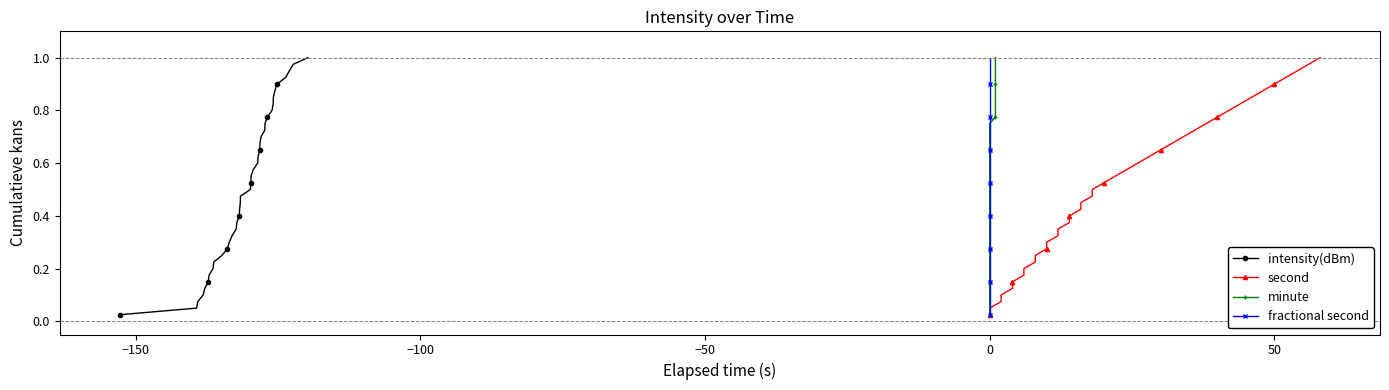

True or false: intensity(dBm) has more than 0 interior local peaks.

False